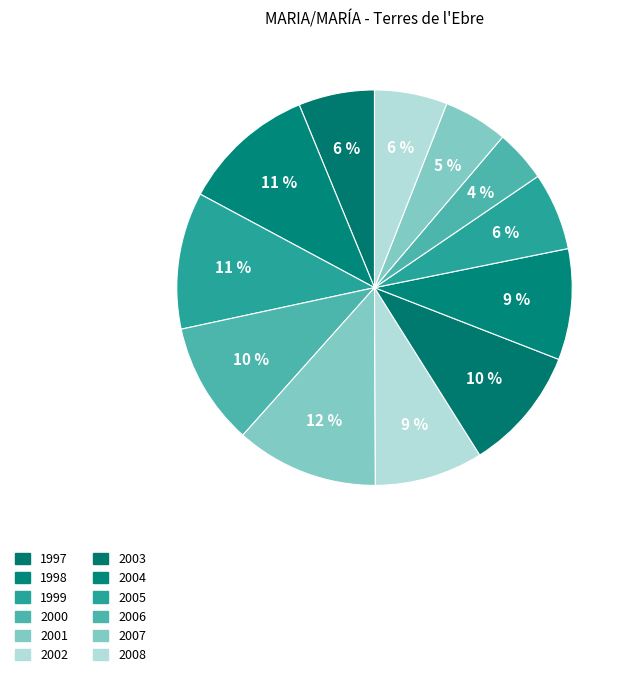

How many slices are in this pie chart?

12